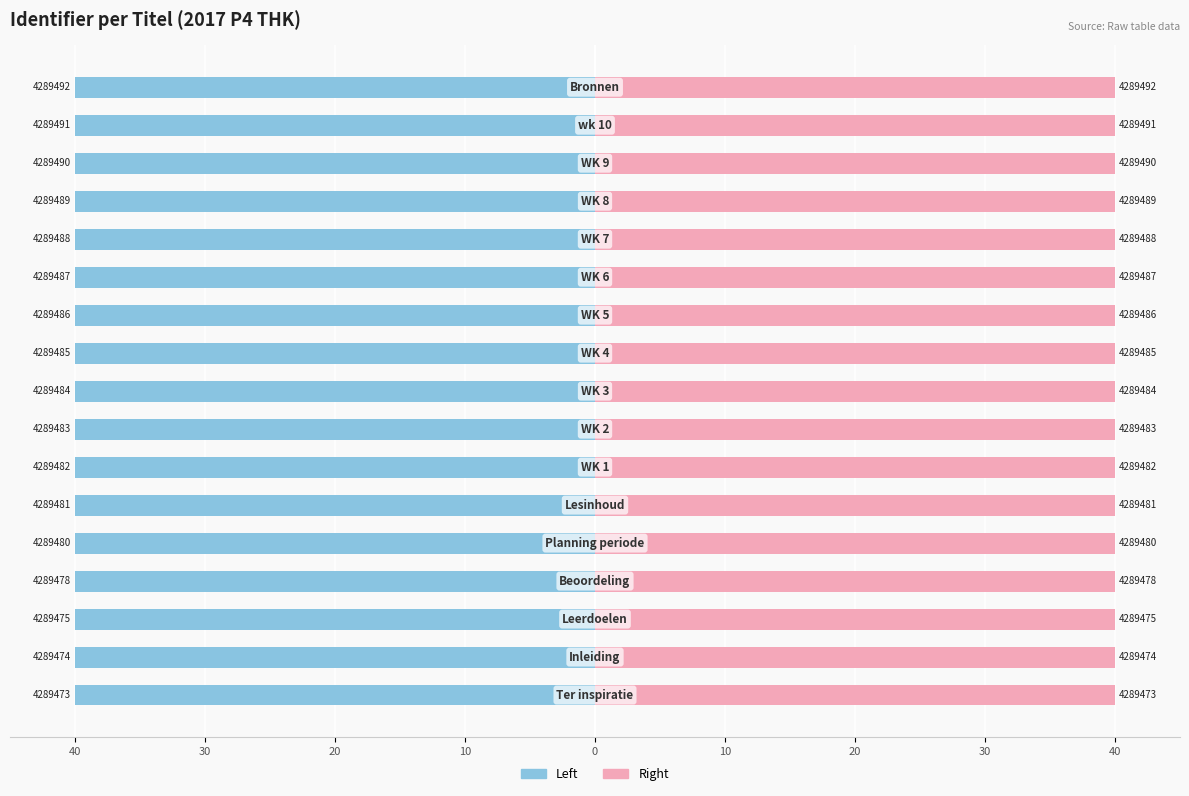

Which series has the largest range (max minus min)?

Left (Identifier)